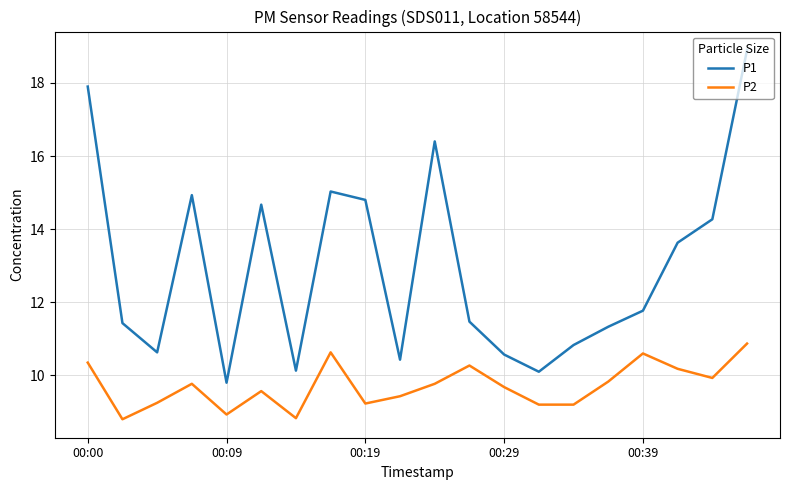

What is the difference between the maximum and minimum values in the P1 series?

9.1